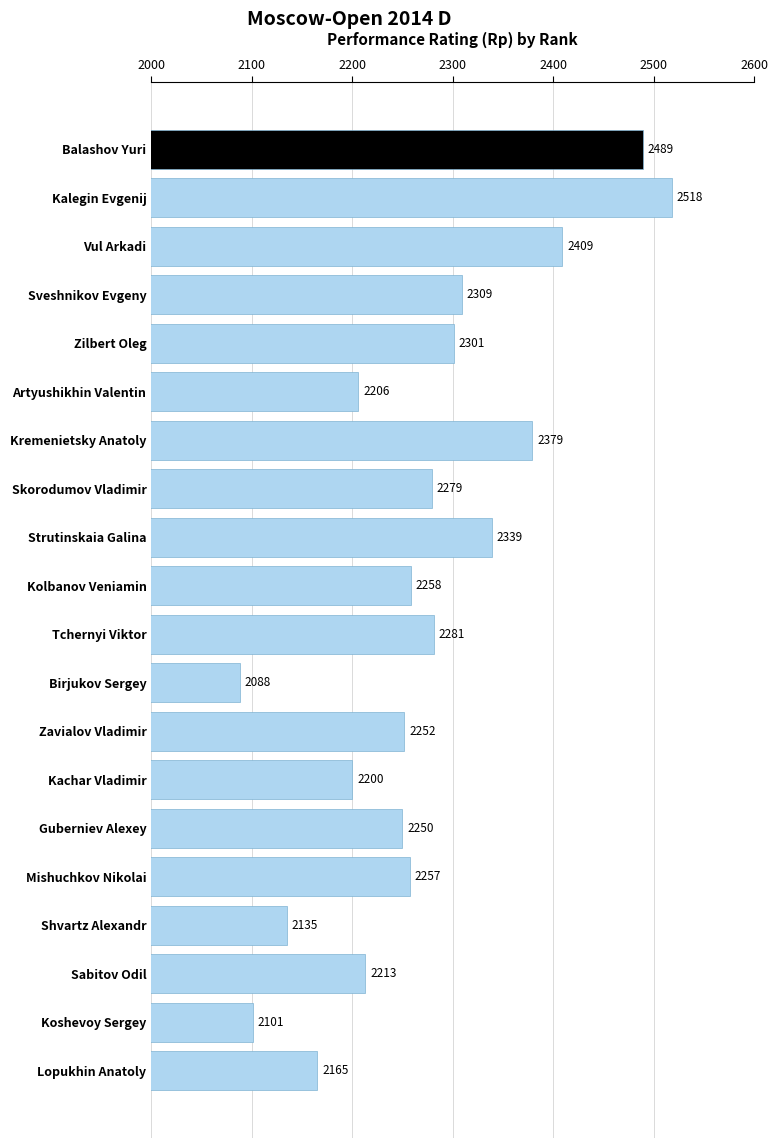

What position from the bottom is Skorodumov Vladimir?

13